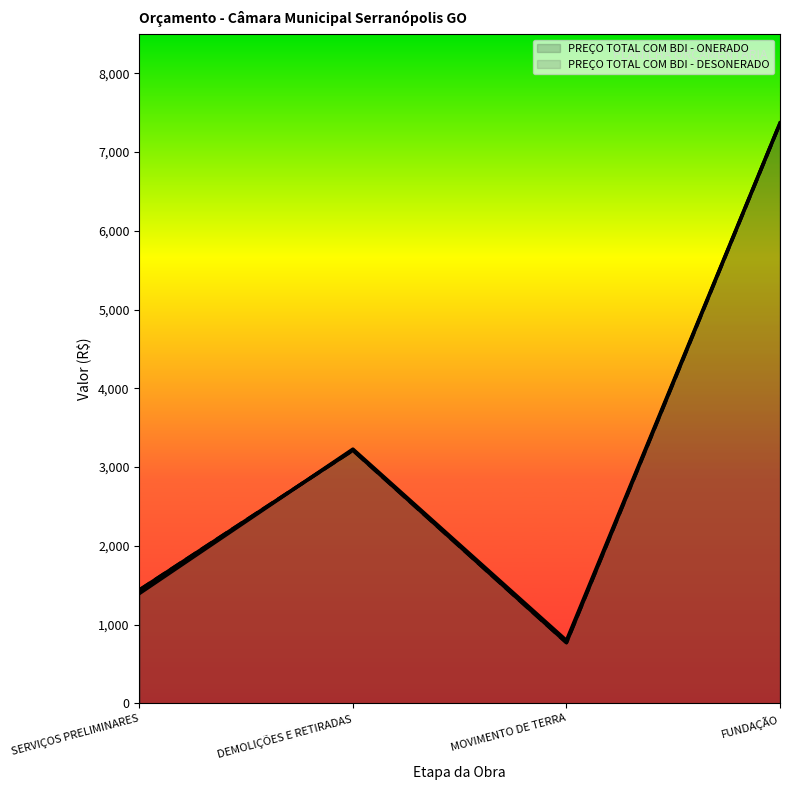

Which series has the widest spread of values?

PREÇO TOTAL COM BDI - DESONERADO